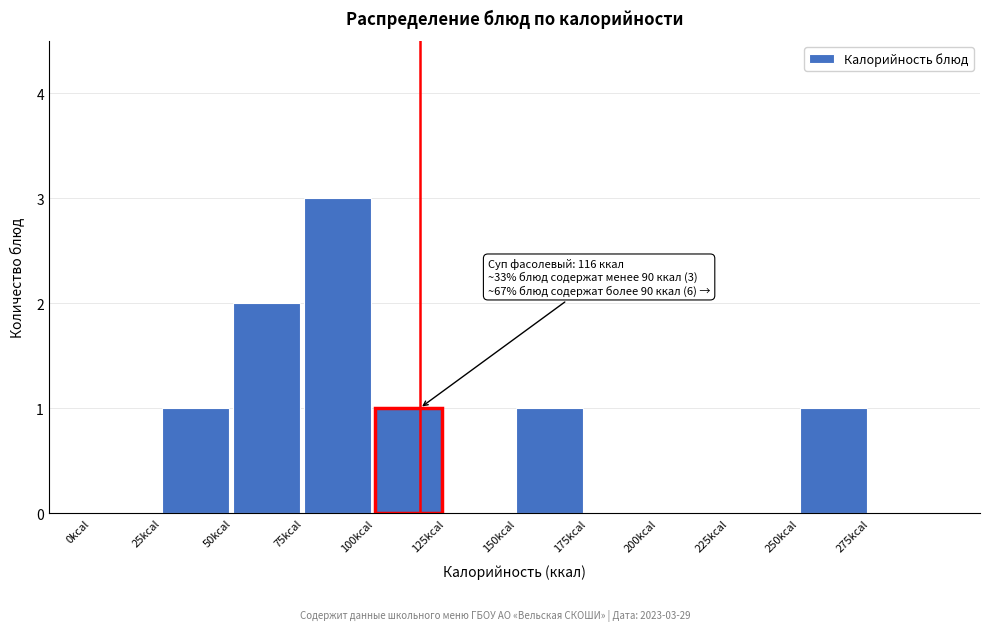

Which range on the x-axis has the tallest bar?

75 to 100